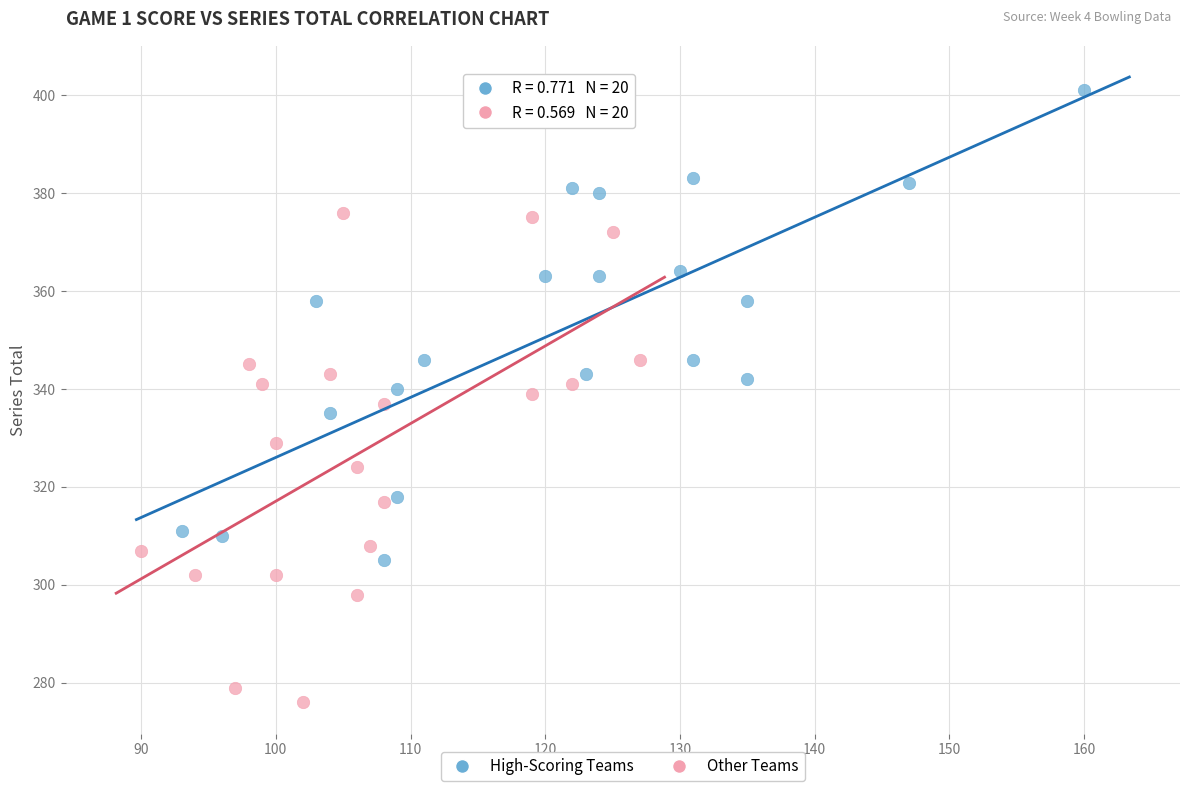

Which series contains the highest Y value?

High-Scoring Teams